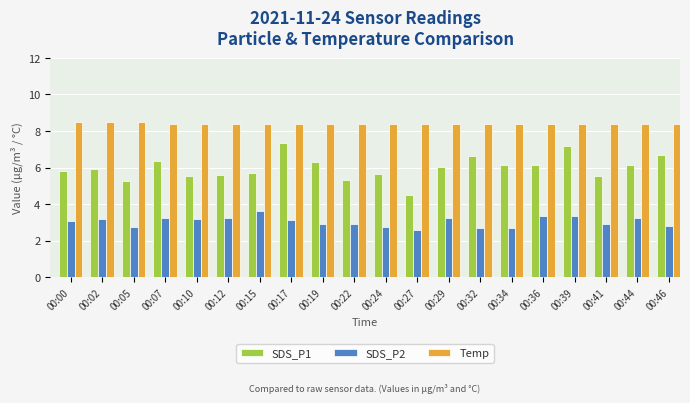

The value of Temp at 00:10 is 8.4. True or false?

True